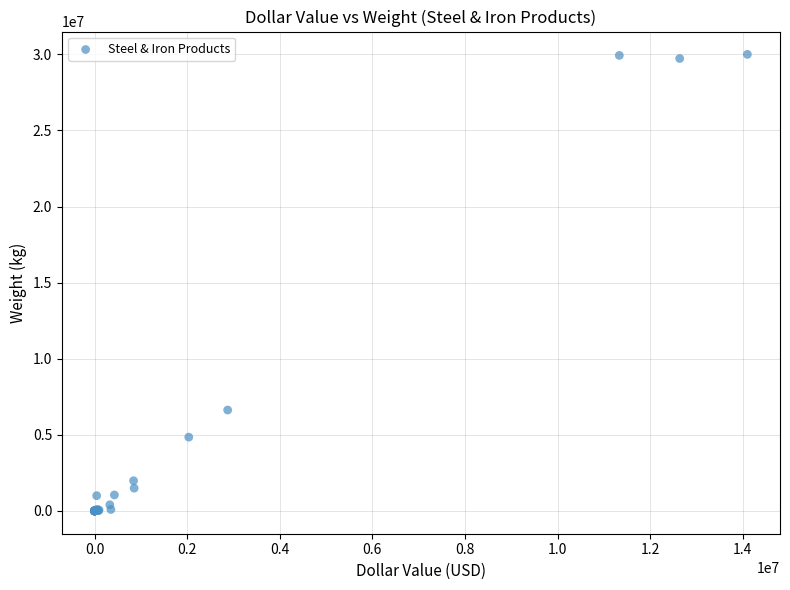

What Y value in the scatter plot is closest to 15000017?

6628270